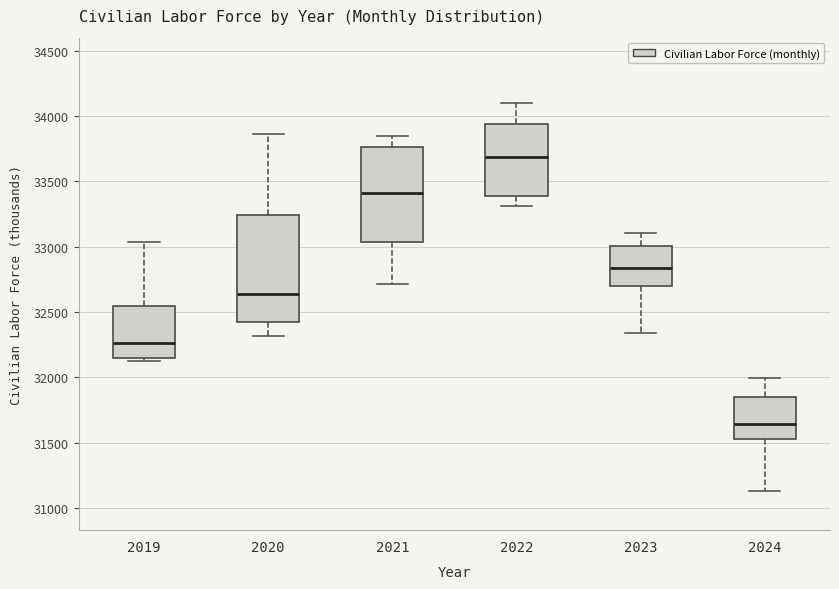

Which box's median line is the highest?

2022